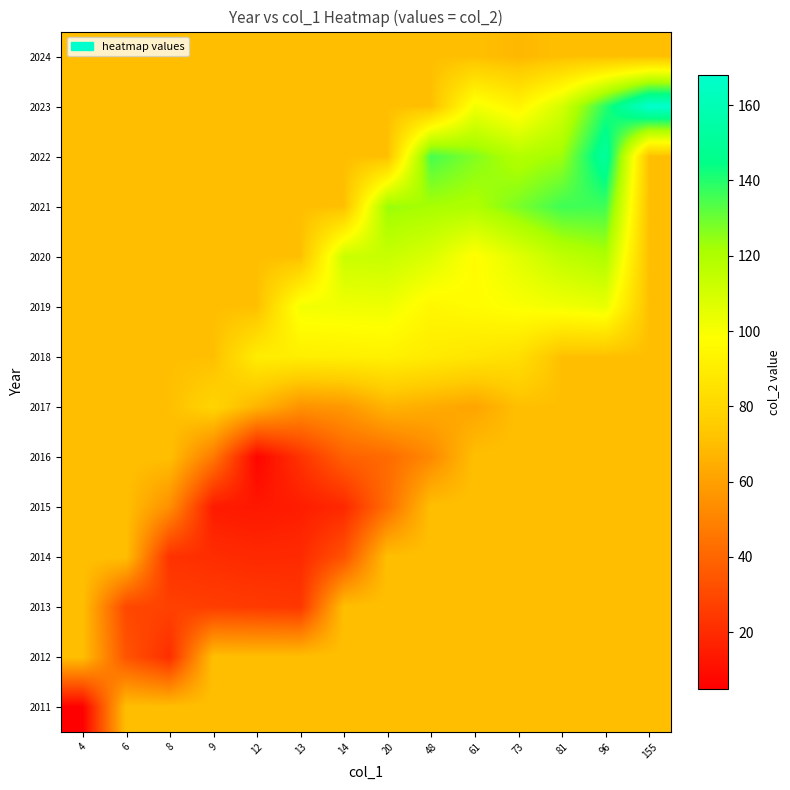

How many categories are shown in the chart?

14